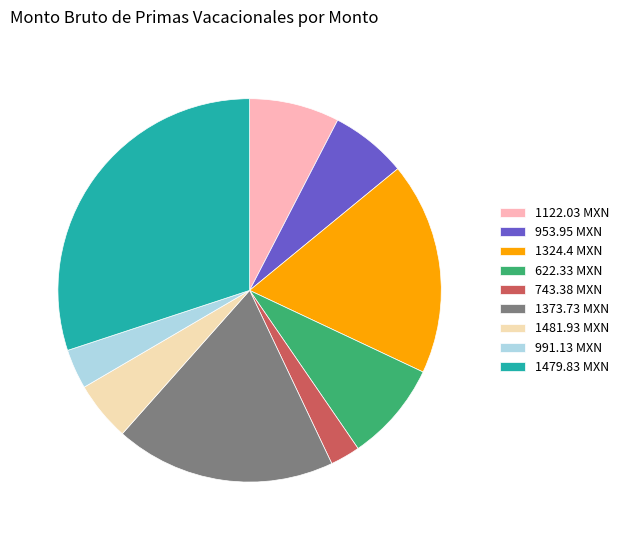

Rank the categories by value from lowest to highest.

743.38 MXN, 991.13 MXN, 1481.93 MXN, 953.95 MXN, 1122.03 MXN, 622.33 MXN, 1324.4 MXN, 1373.73 MXN, 1479.83 MXN